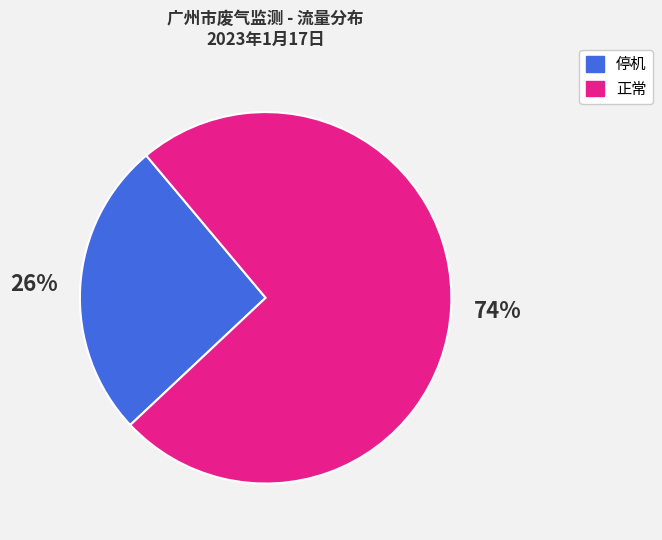

Do 停机 and 正常 together represent more than half of the pie?

Yes